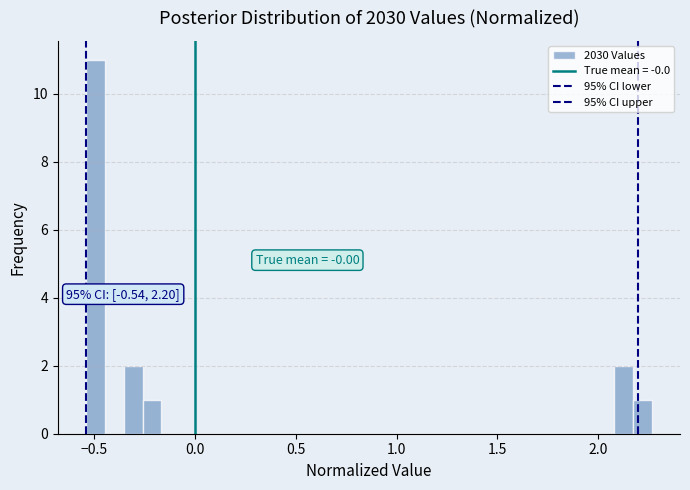

Around what value on the x-axis is the tallest bar? Give the approximate position of its centre, as read against the axis.

-0.50